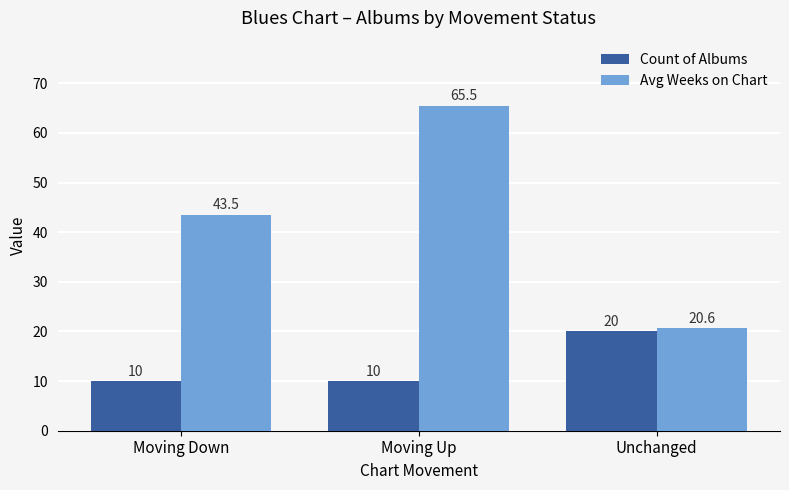

What is the sum of all Avg Weeks on Chart values?

129.6